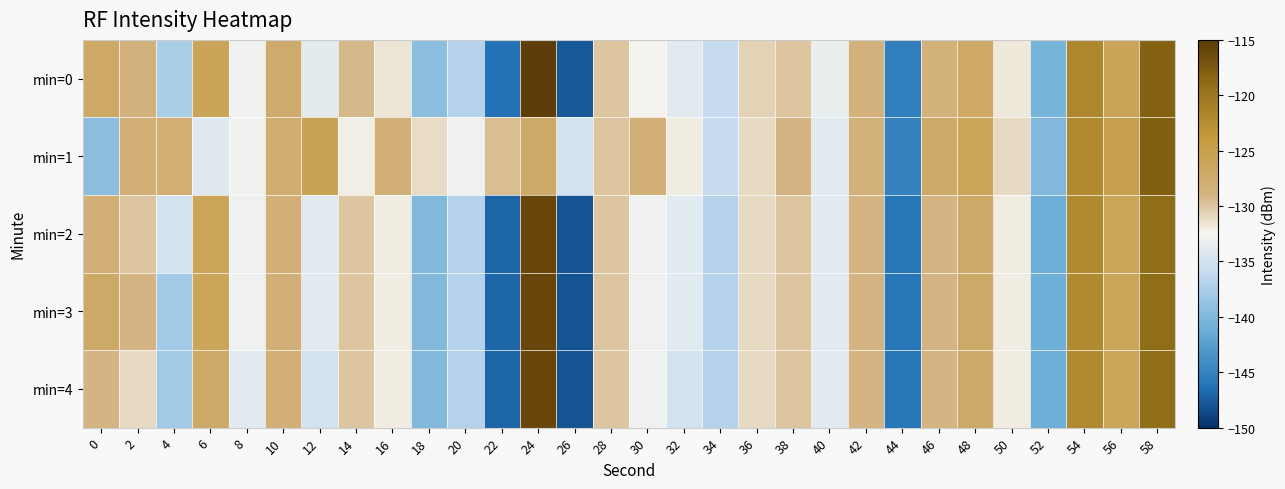

Rank the series at 42 from highest to lowest value.

min=1, min=0, min=2, min=3, min=4